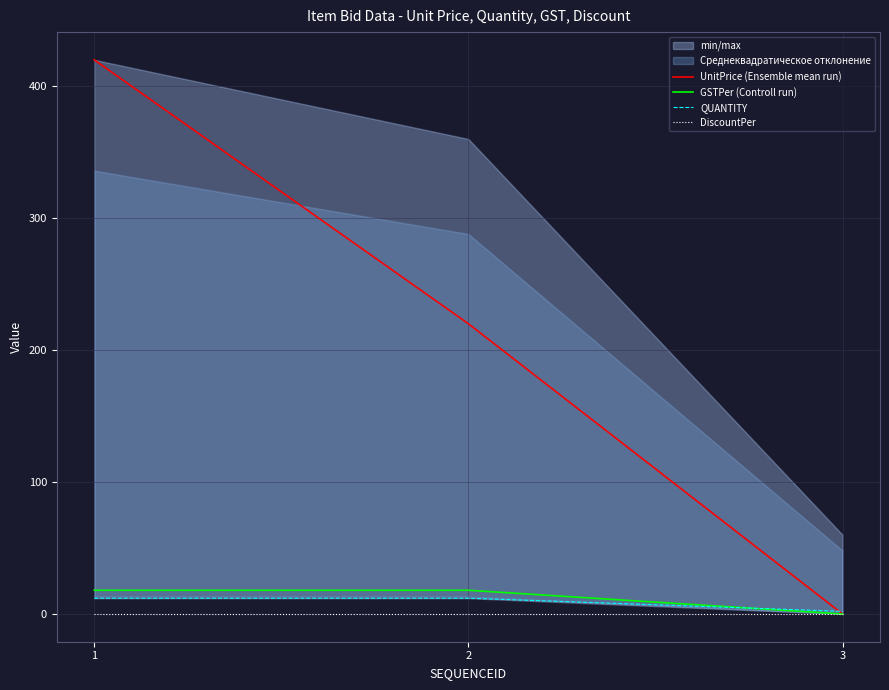

Reading right to left, extract all data points from this chart.

UnitPrice (Ensemble mean run): 3=0	2=220	1=420
GSTPer (Controll run): 3=0	2=18	1=18
QUANTITY: 3=2	2=12	1=12
DiscountPer: 3=0	2=0	1=0